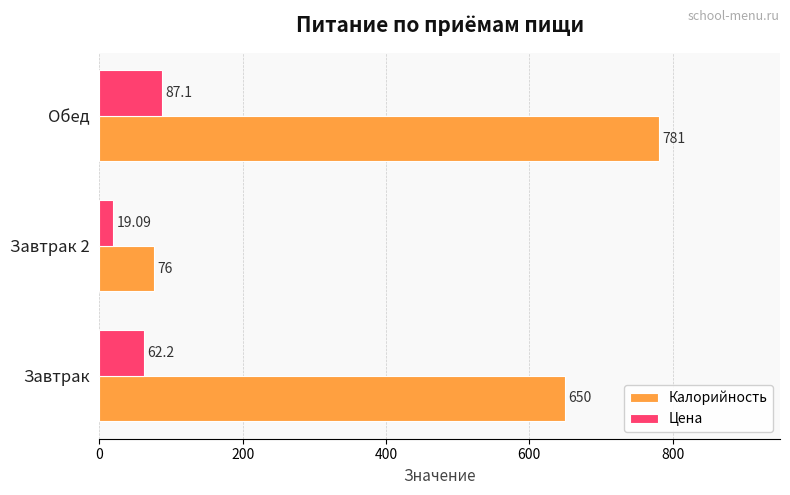

What are all the series names shown in the legend?

Калорийность, Цена